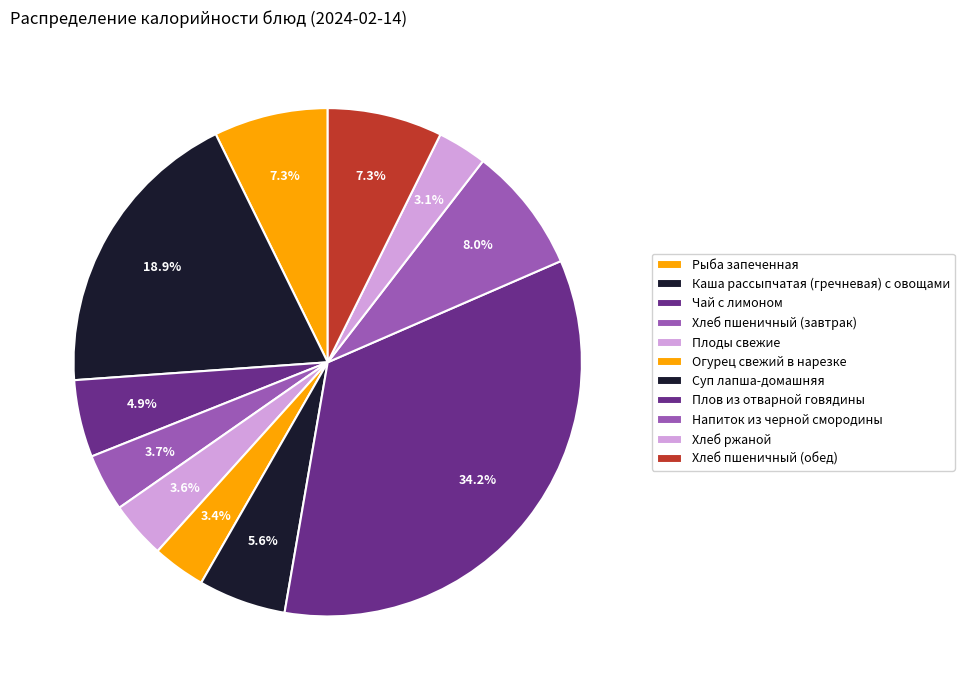

To the nearest percent, what is the difference between the Суп лапша-домашняя and Хлеб пшеничный (обед) slice percentages?

2%